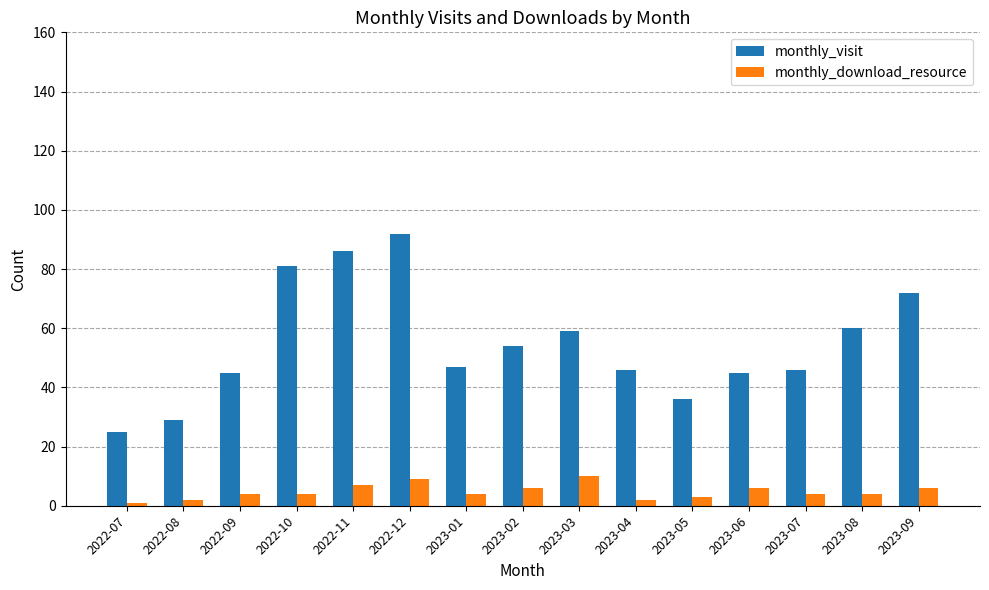

How many groups of bars are there?

15